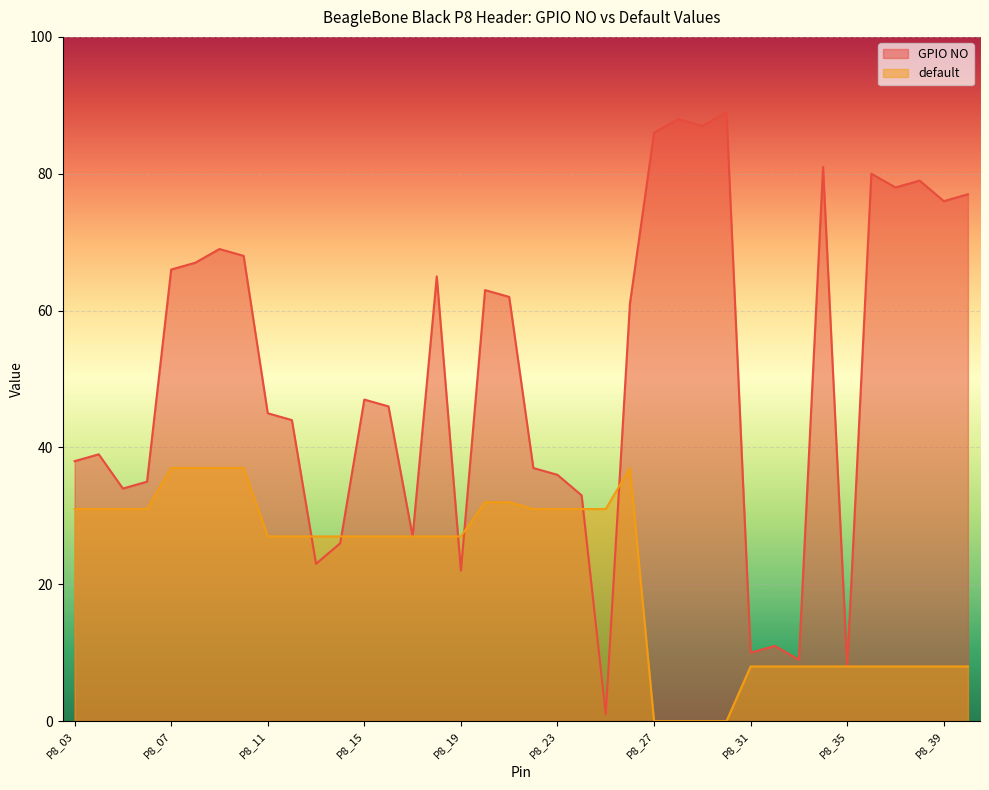

Is it true that default equals 46 at P8_20?

False